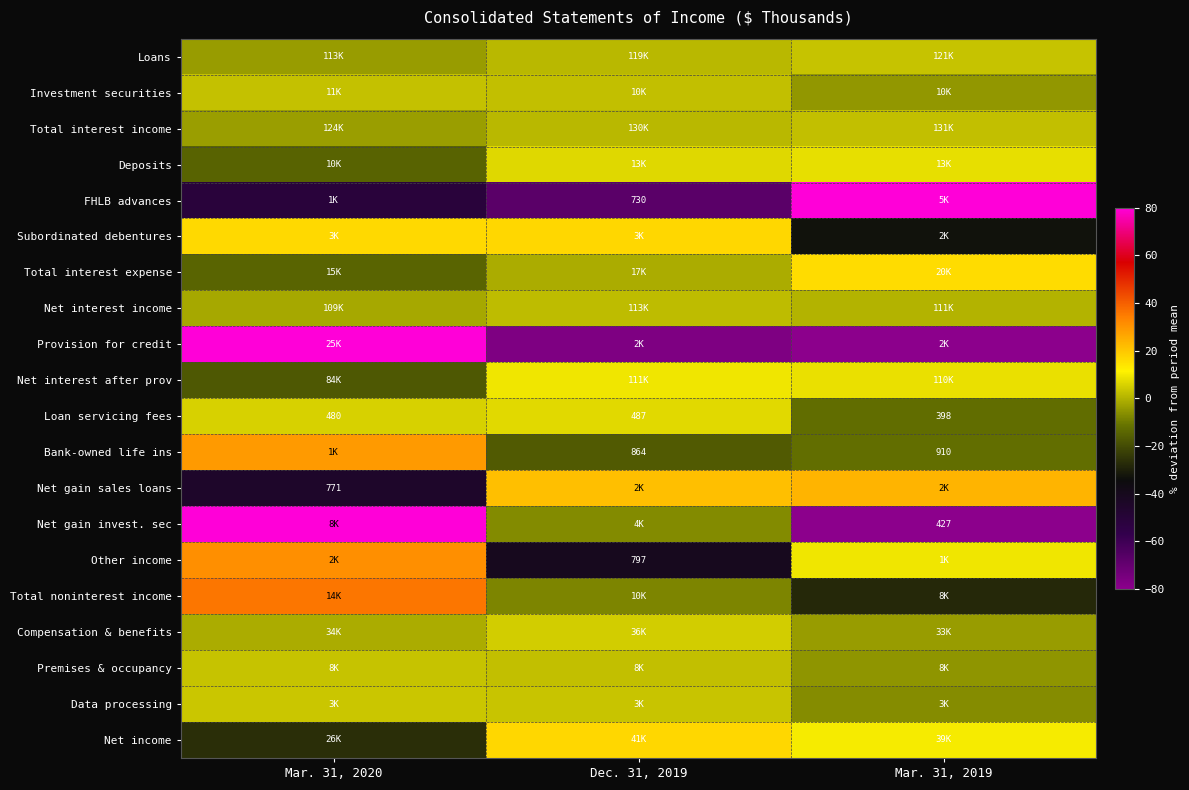

What is the total value across all series at Mar. 31, 2019?

-81.5